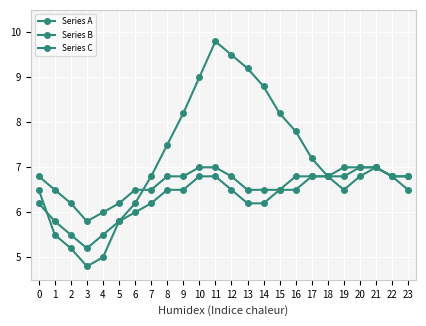

How many values in the Series A series are below 6?

5